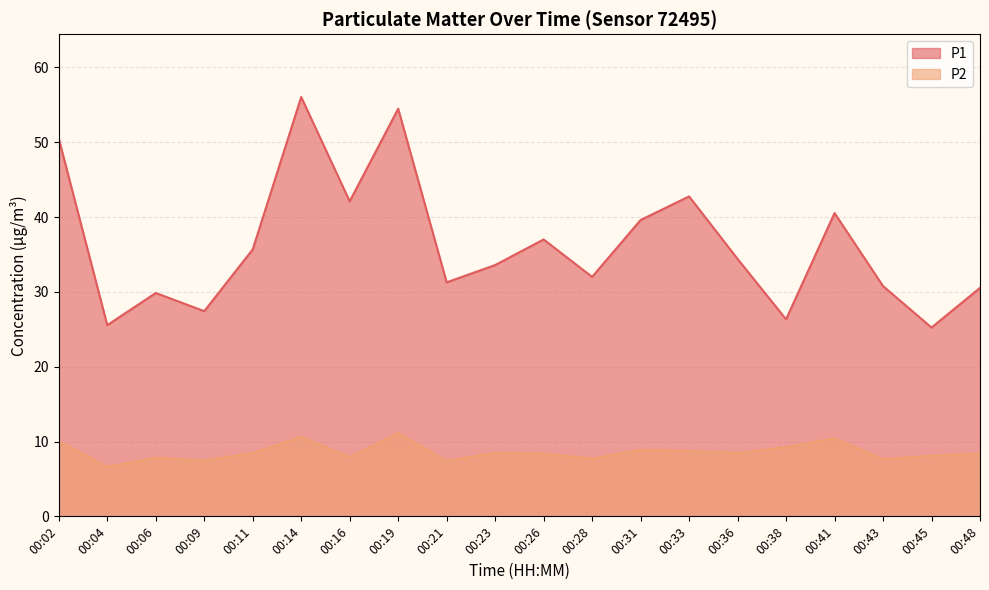

How many interior local peaks does the P1 series have?

6